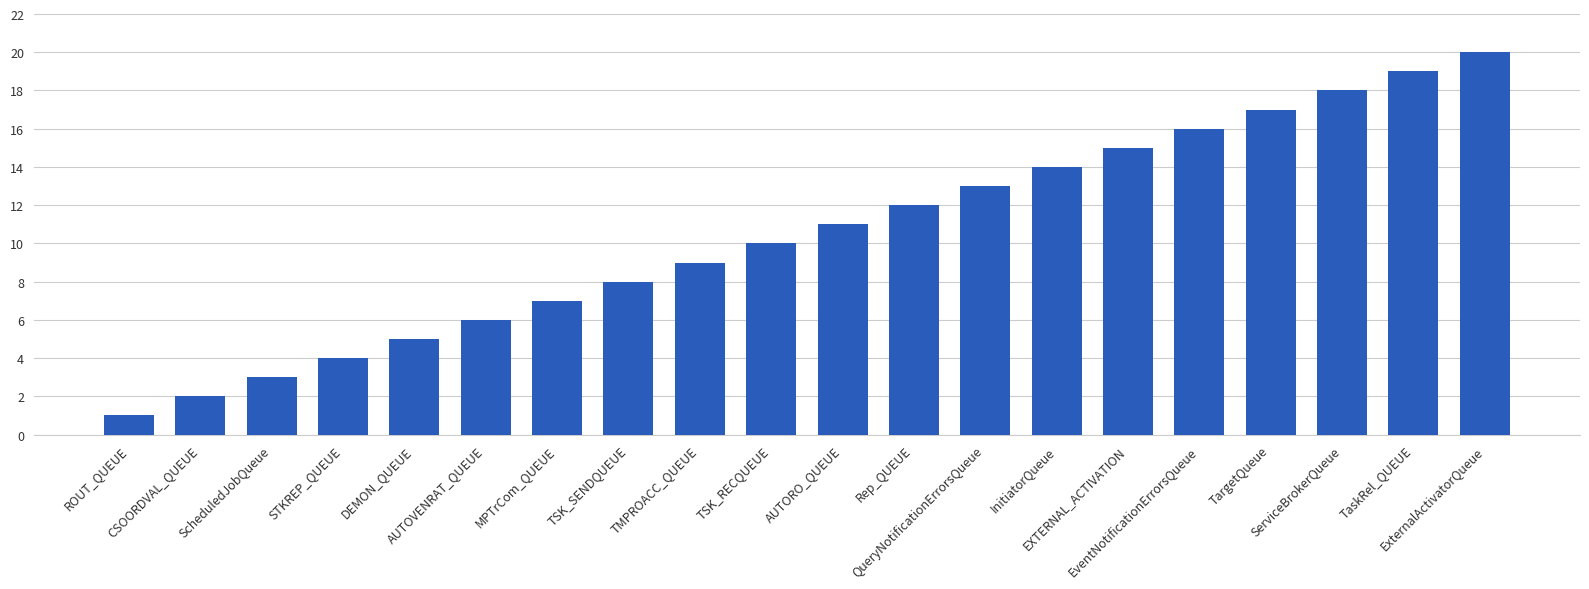

What is the change in value from ROUT_QUEUE to AUTOVENRAT_QUEUE?

+5